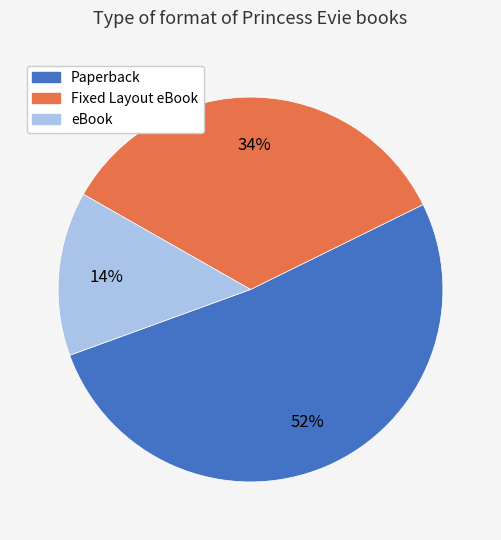

To the nearest percent, what is the average slice percentage?

33%